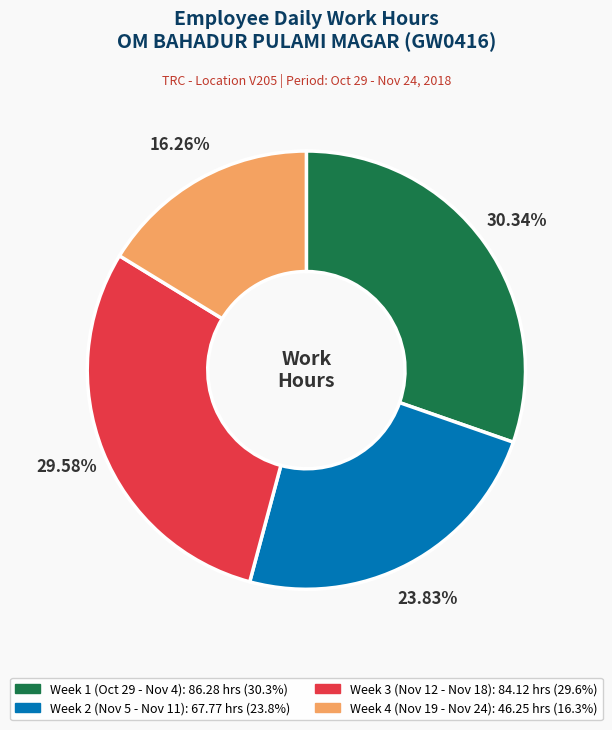

How many slices are in this pie chart?

4